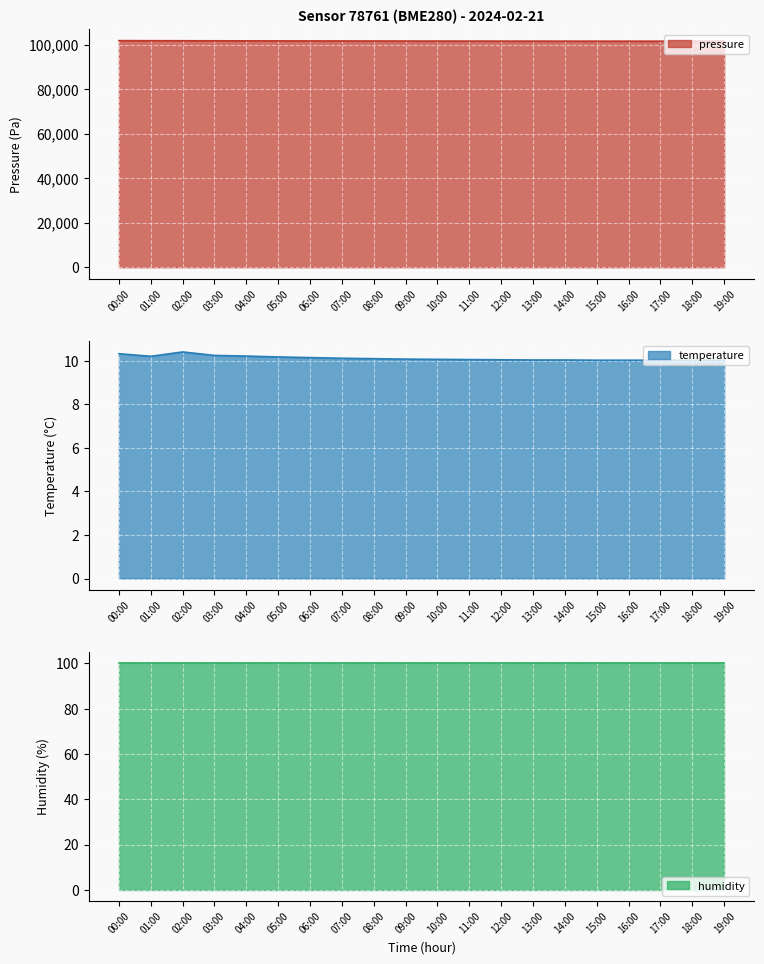

True or false: pressure has a value of 101578.9 at 19:00.

True